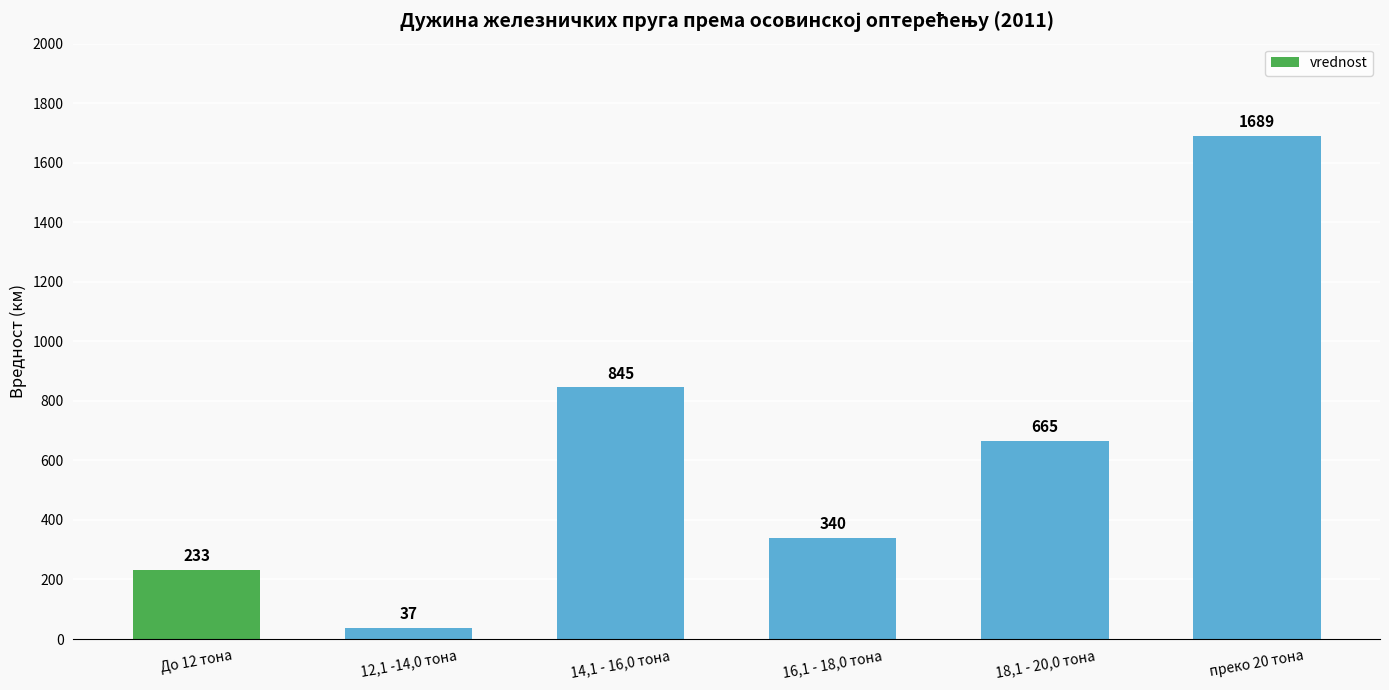

The chart shows a value of 845 at 14,1 - 16,0 тона. True or false?

True